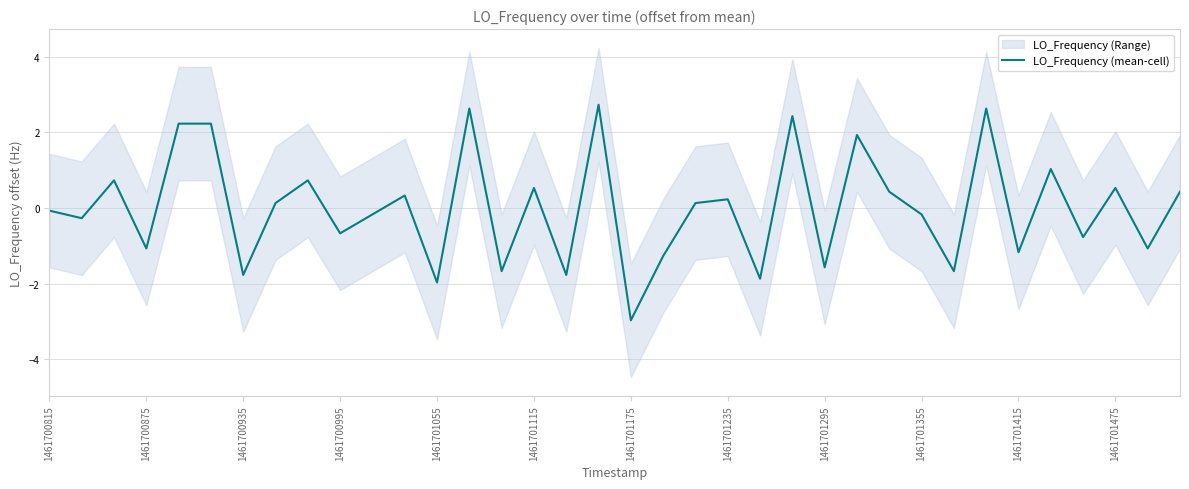

What is the smallest value displayed?

-3.0